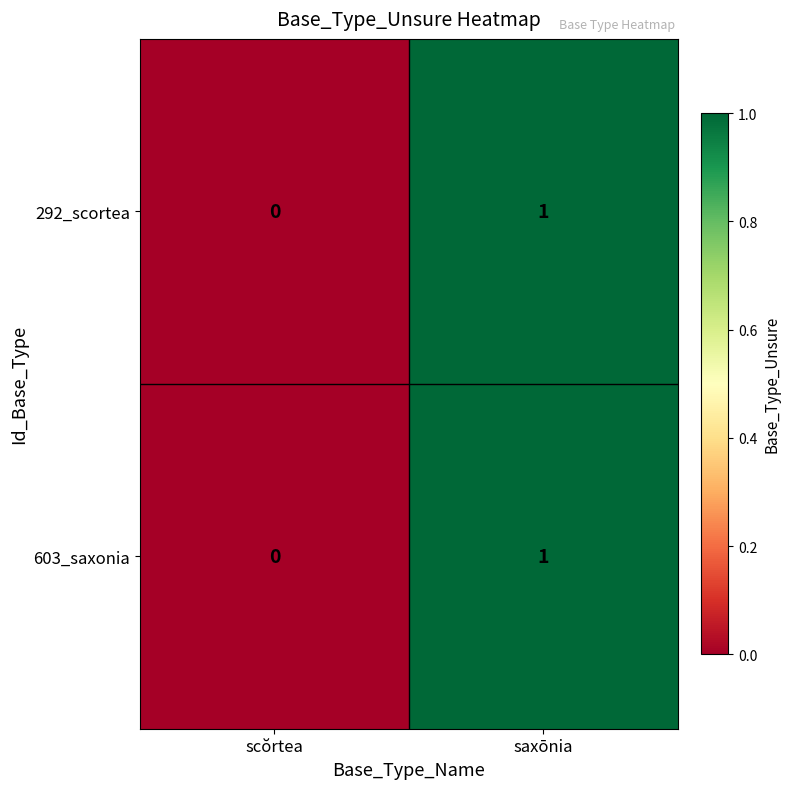

What is the total value across all series at saxōnia?

2